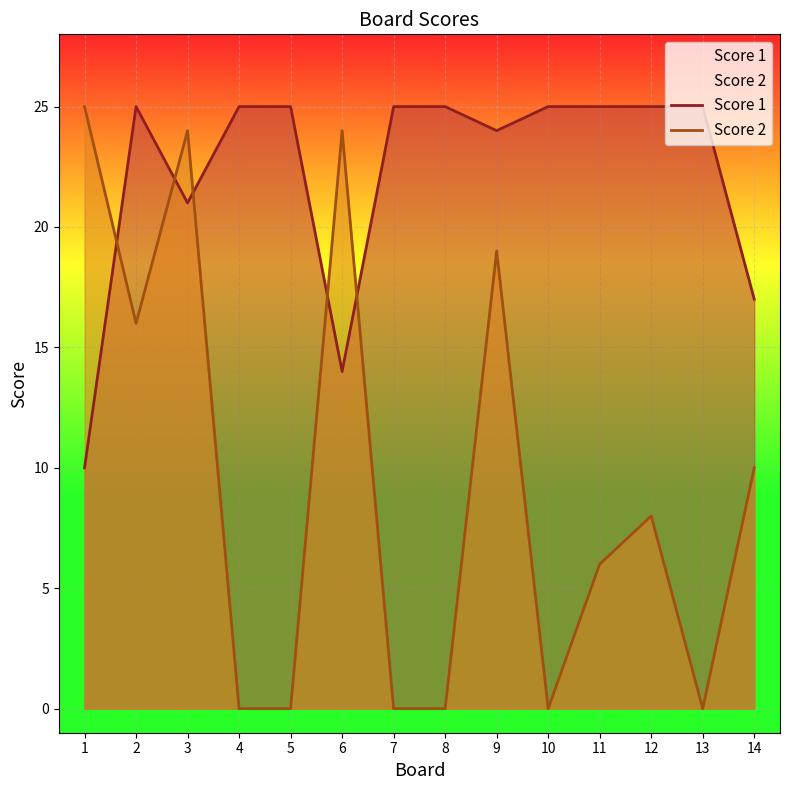

Is the value of Score 2 at 10 greater than the value of Score 1 at 12?

No